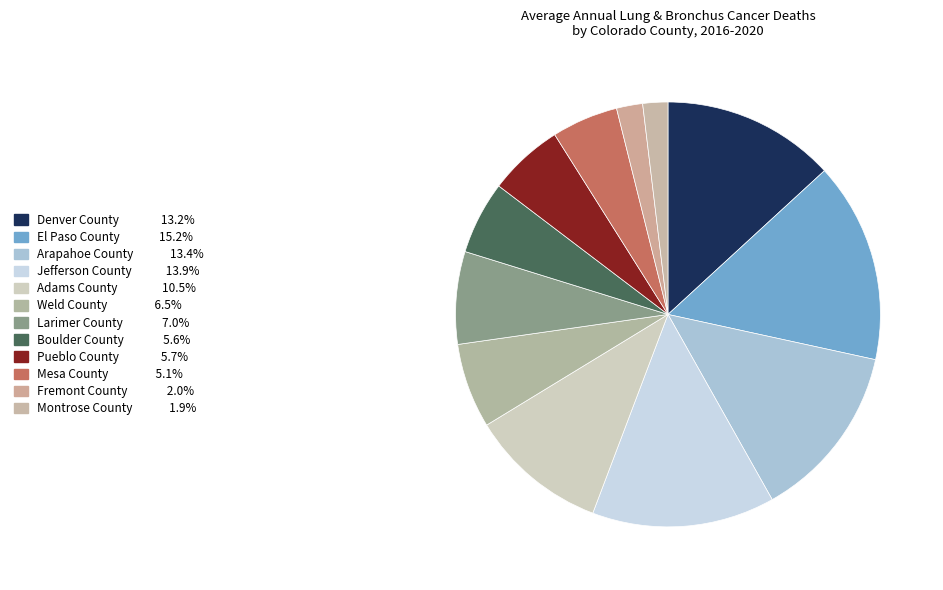

How many segments does this pie chart have?

12